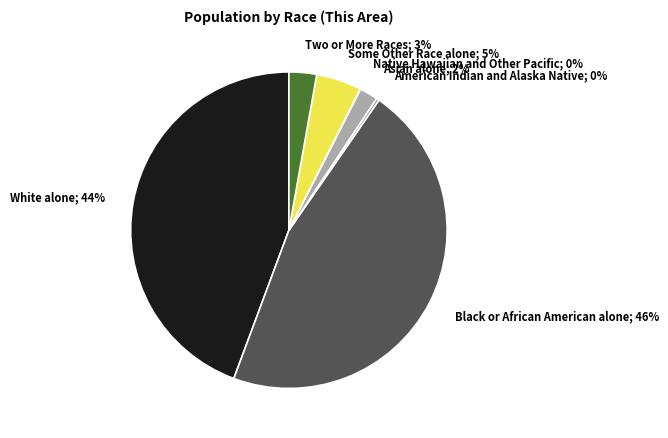

What percentage is the Asian alone slice, to the nearest percent?

2%